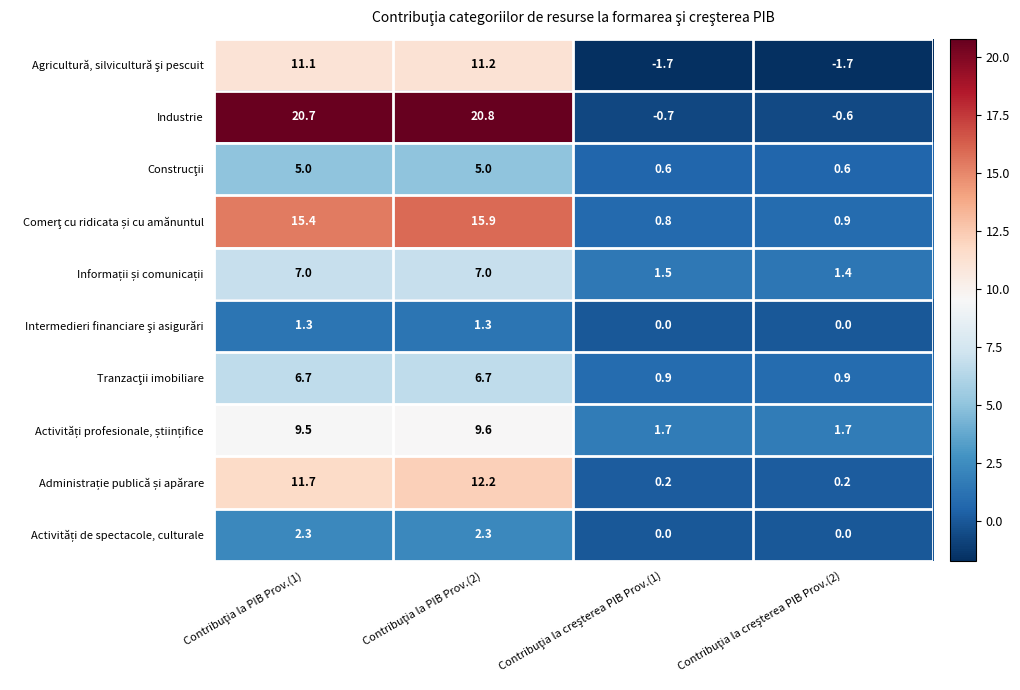

Which series has the widest spread of values?

Industrie